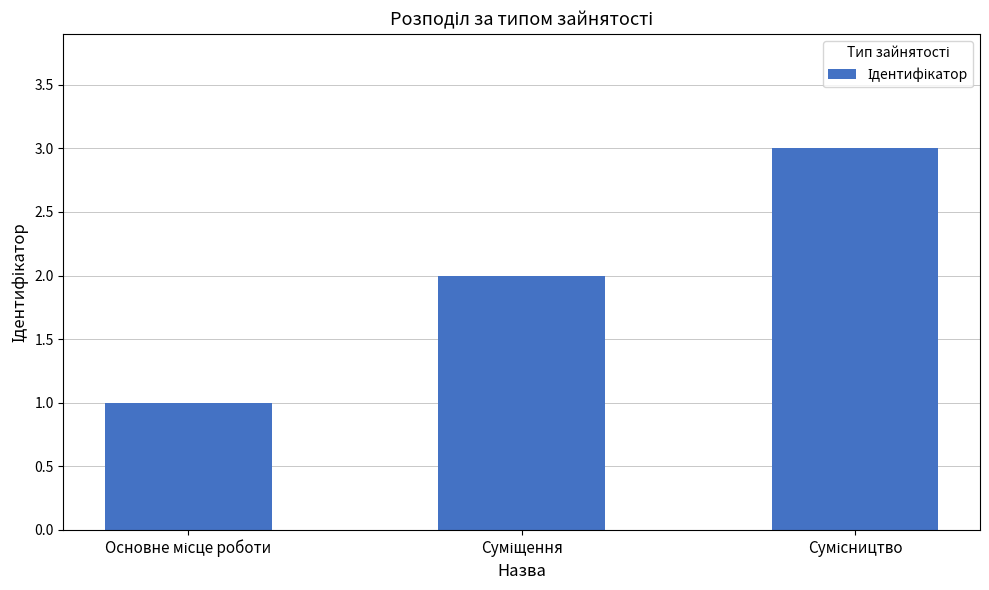

What is the difference between the maximum and minimum values?

2